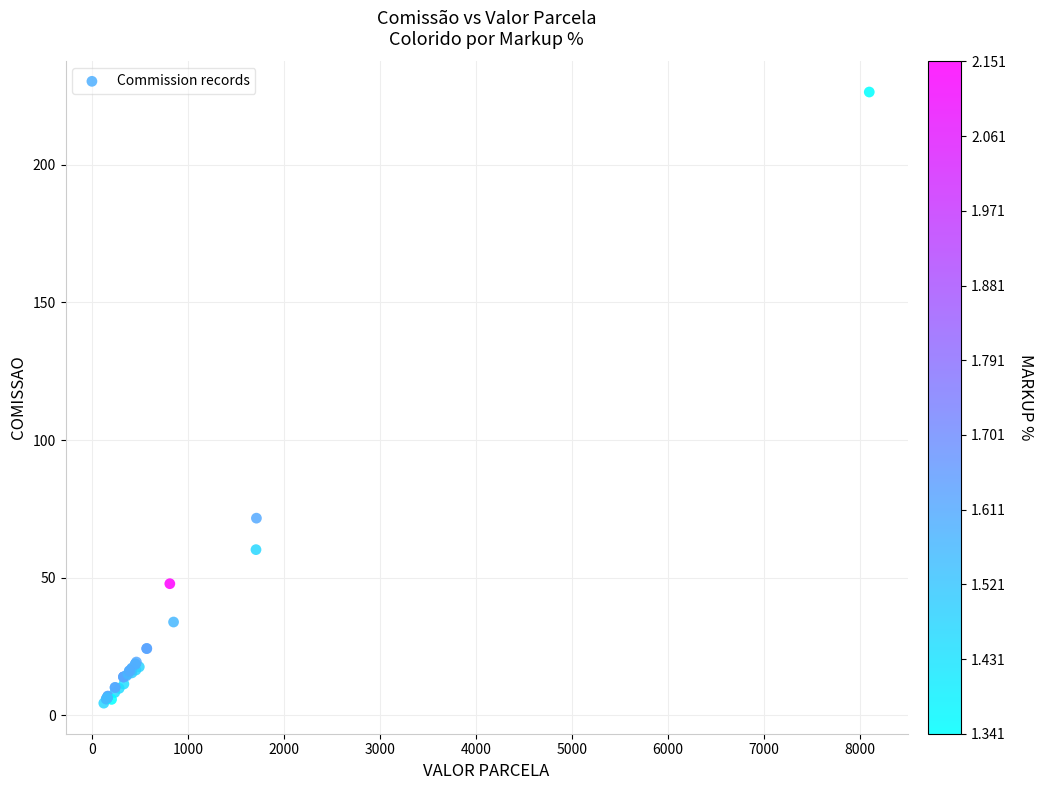

What Y value in the scatter plot is closest to 115?

71.6